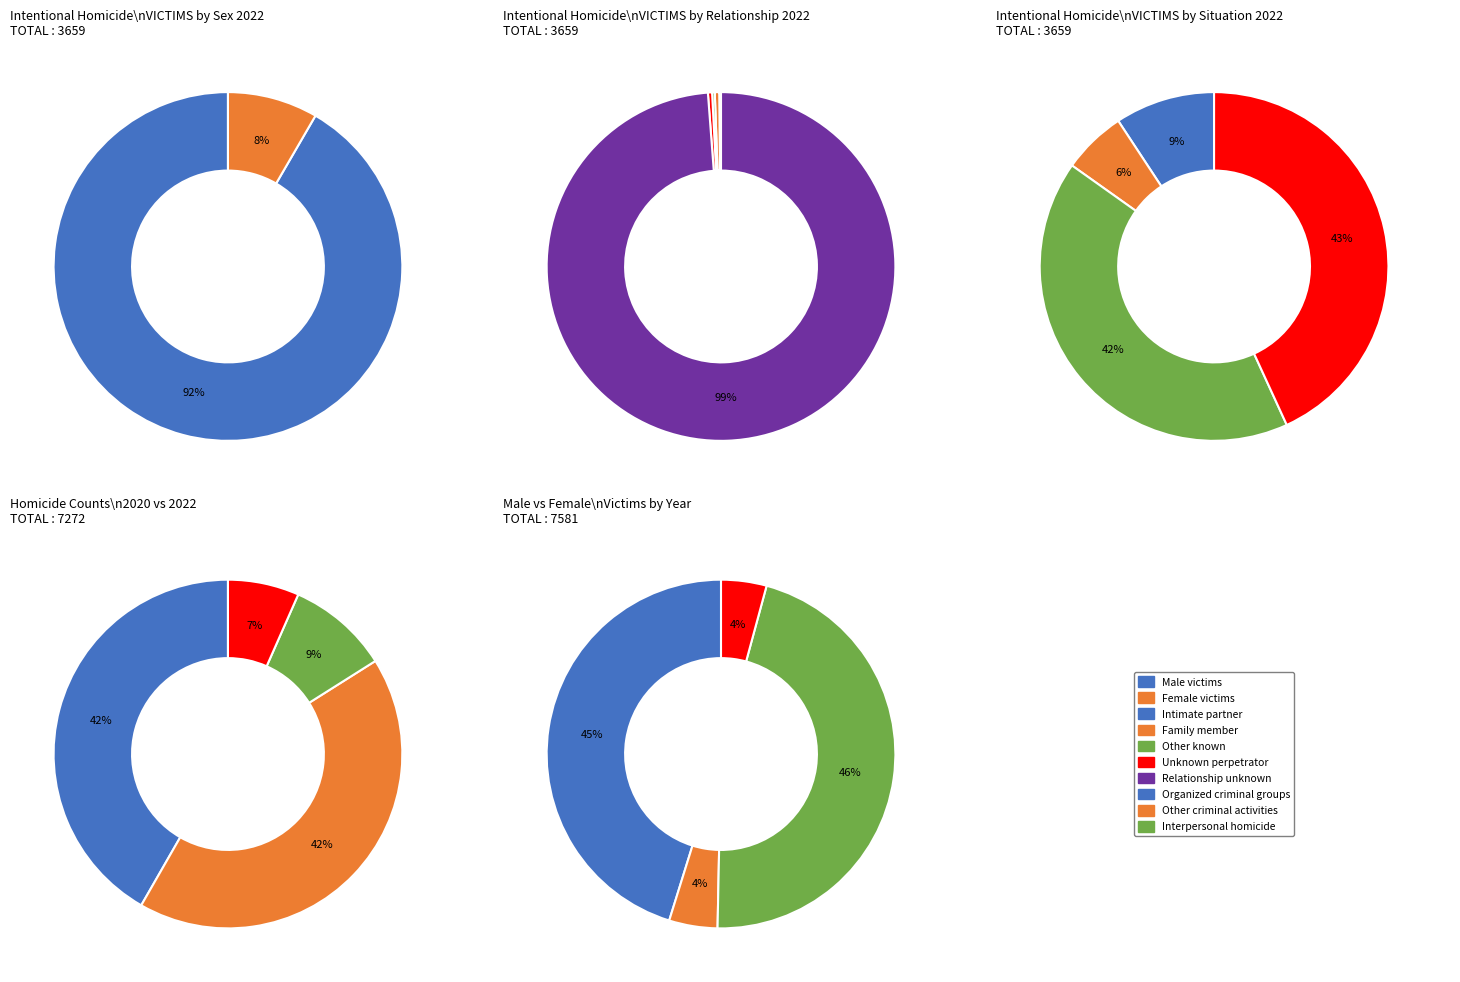

Count the number of slices in the pie.

10